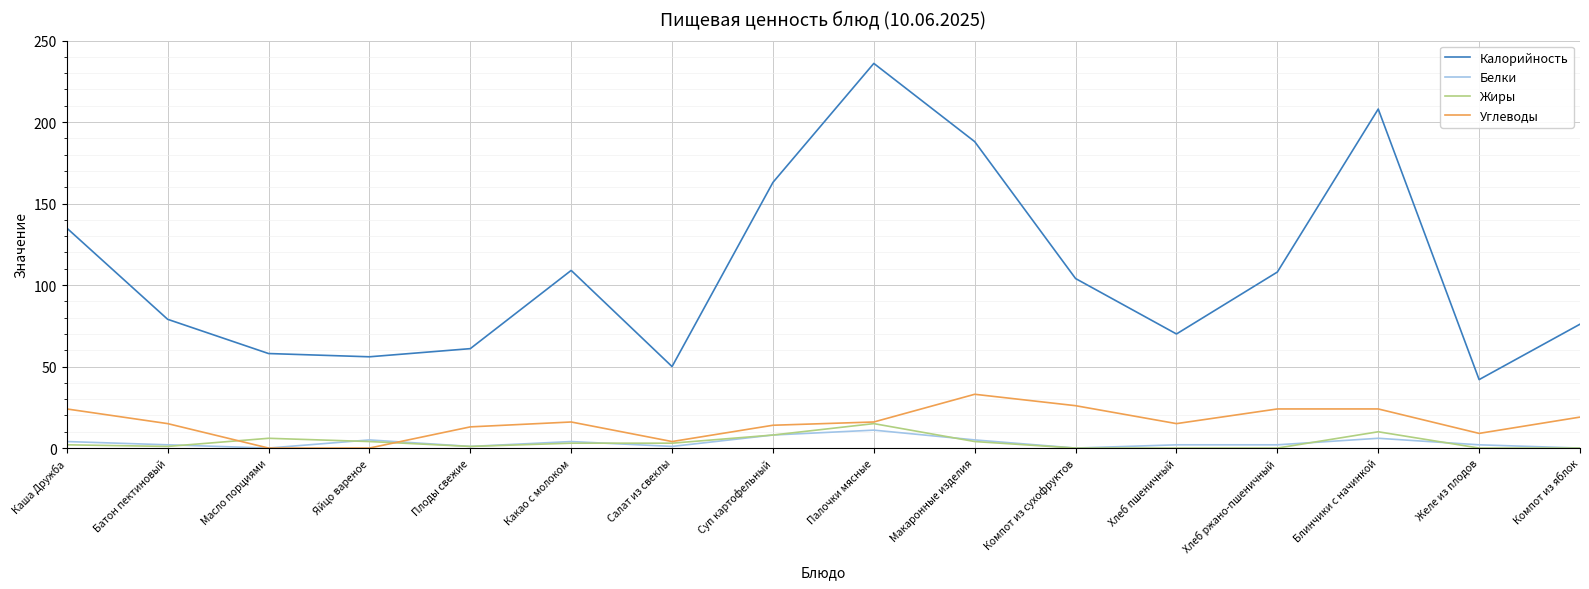

Reading right to left, what are all the values shown in this chart?

Калорийность: 76	42	208	108	70	104	188	236	163	50	109	61	56	58	79	135
Белки: 0	2	6	2	2	0	5	11	8	1	4	1	5	0	2	4
Жиры: 0	0	10	0	0	0	4	15	8	3	3	1	4	6	1	2
Углеводы: 19	9	24	24	15	26	33	16	14	4	16	13	0	0	15	24